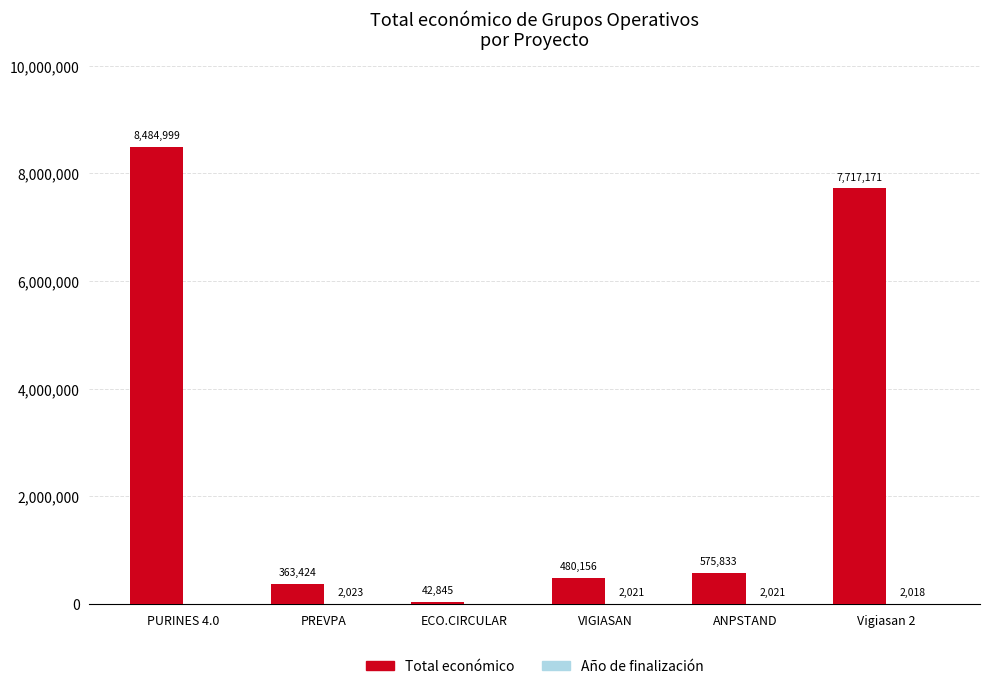

Where does the Total económico series first go above 575833?

PURINES 4.0